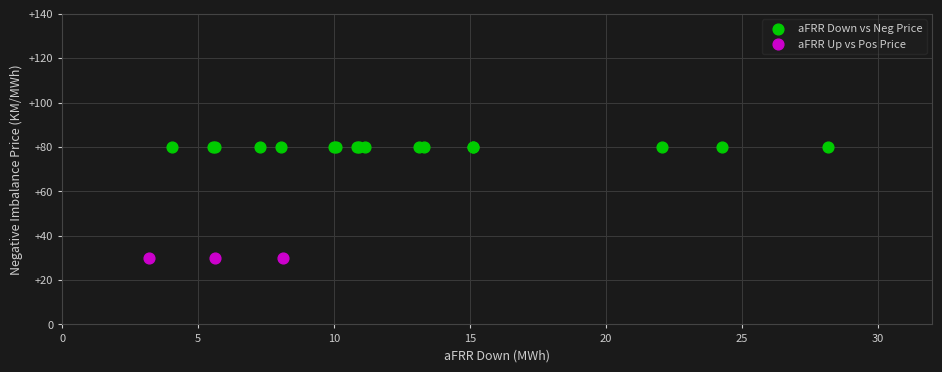

Which series reaches the maximum Y coordinate?

aFRR Down vs Neg Price